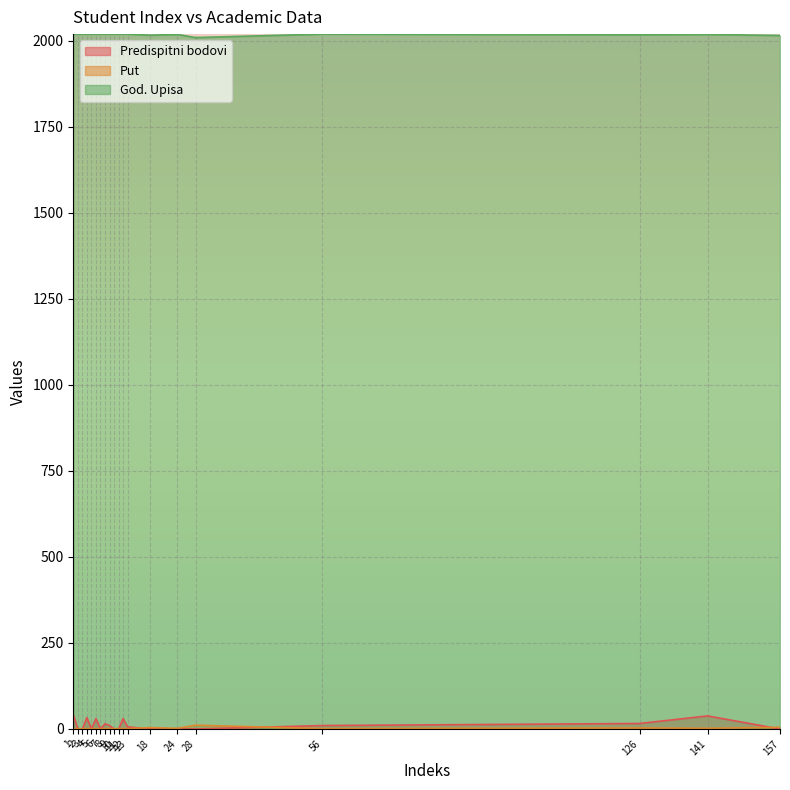

Does the chart display data point markers on the line(s)?

No